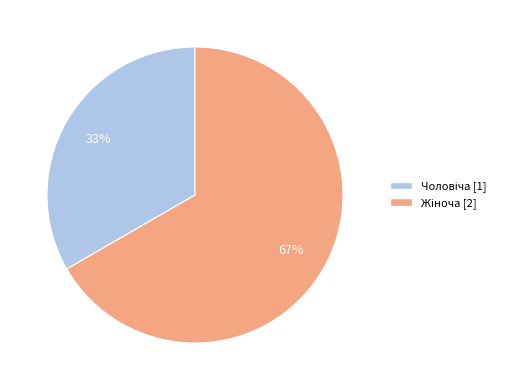

To the nearest percent, what is the average slice percentage?

50%